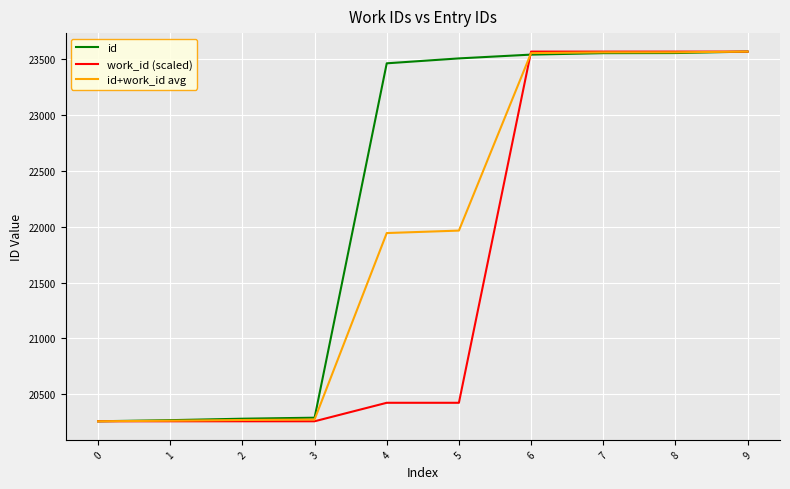

What is the smallest value displayed?

20258.0